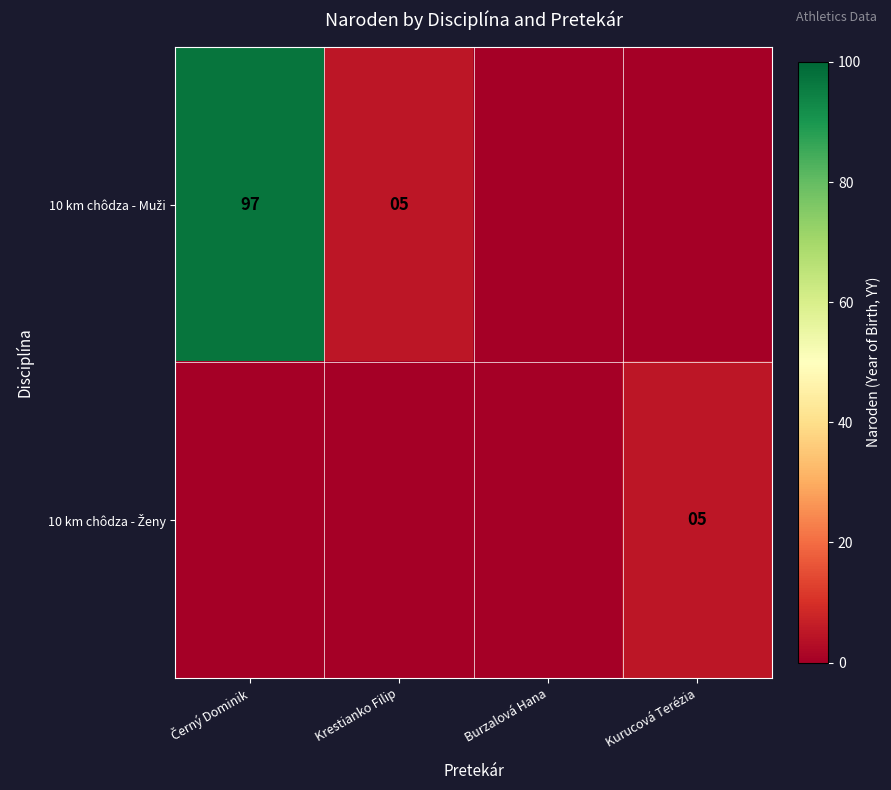

Which has a higher value, Černý Dominik or Krestianko Filip?

Černý Dominik